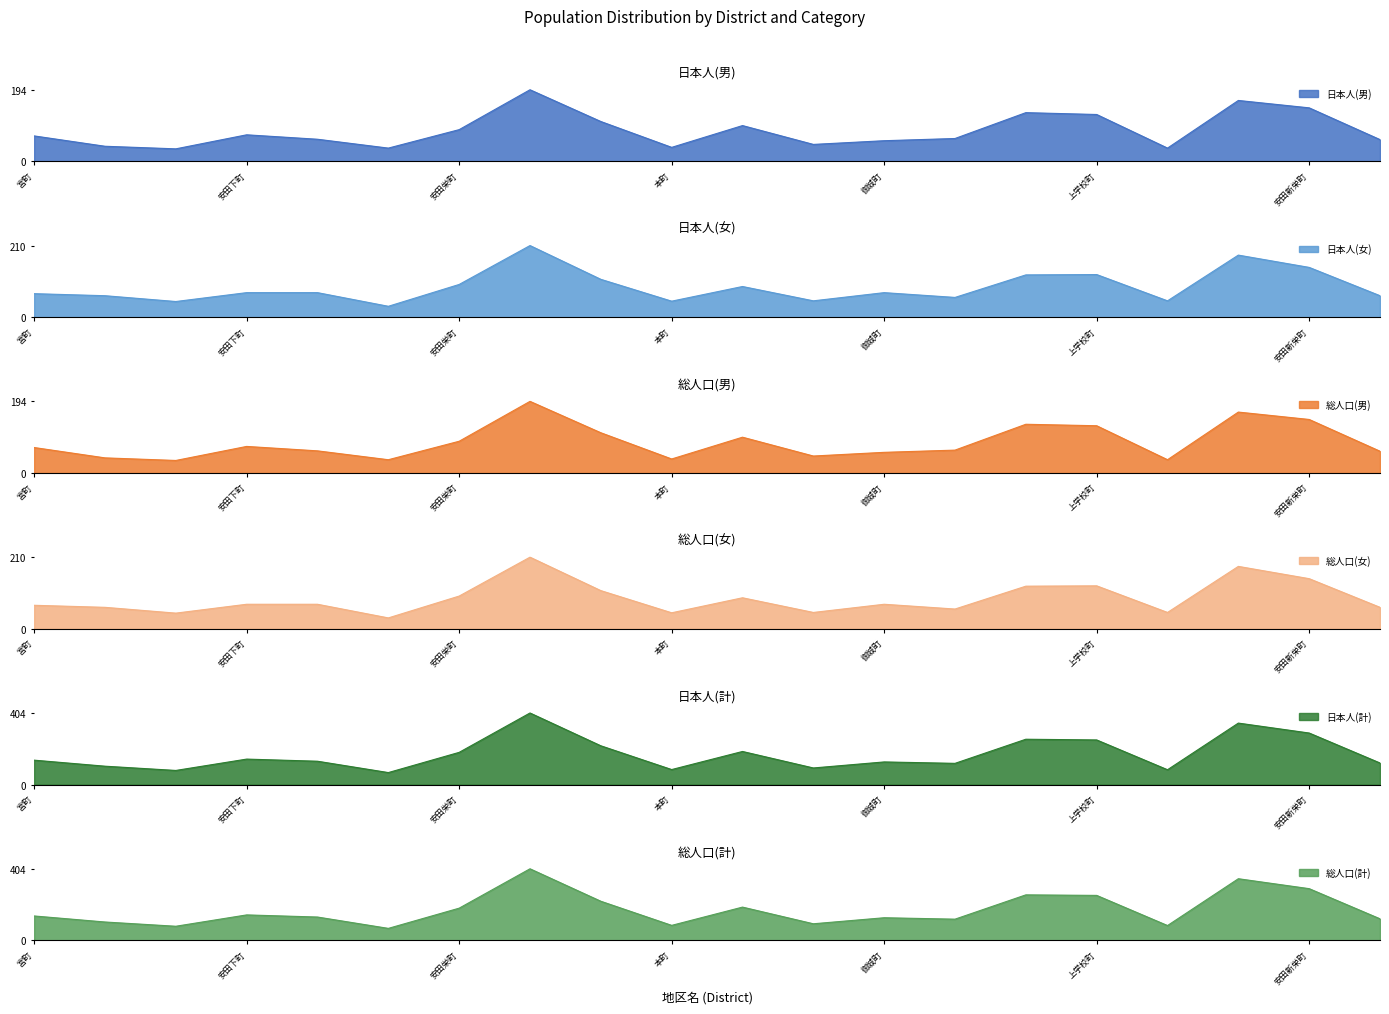

Which series has the largest total across all categories?

総人口(計)